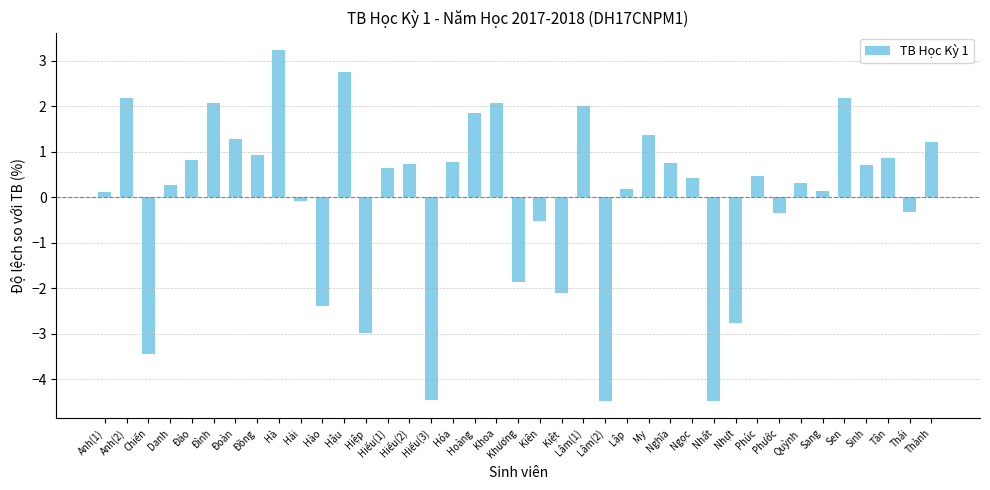

What is the approximate value at Hà?

3.2